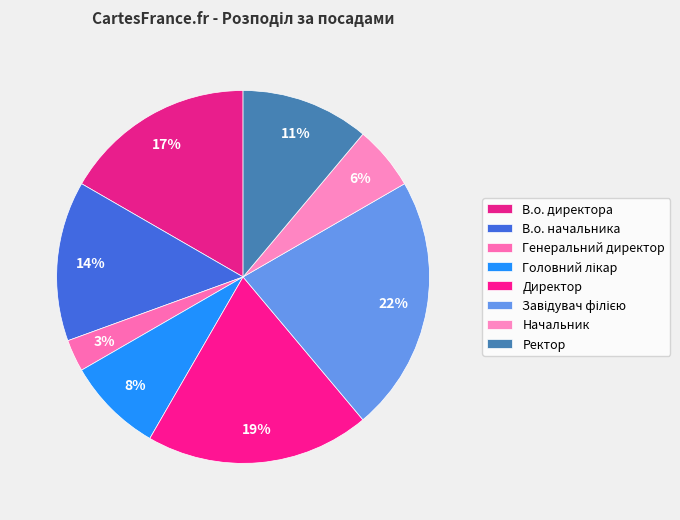

Count the number of slices in the pie.

8